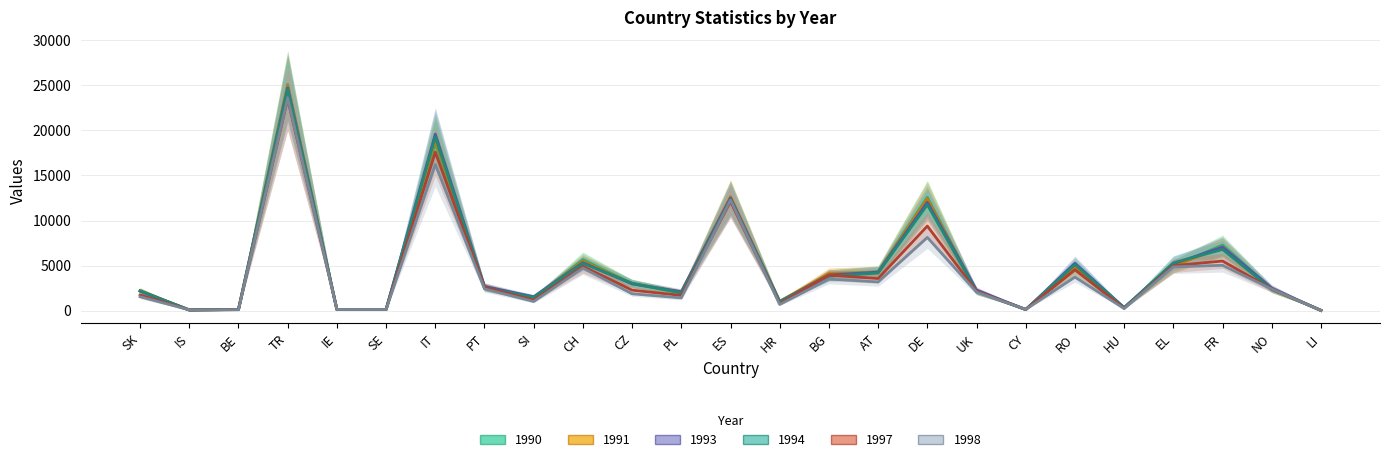

Reading right to left, what are all the values shown in this chart?

1990: 16	2414	7277	4911	304	4620	120	2096	12563	4319	3928	1045	12511	1929	2986	5645	1354	2654	18583	125	114	25098	127	49	2178
1991: 15	2341	7101	4916	302	4893	125	2110	12410	4293	4113	1014	12655	2046	2993	5480	1417	2645	18943	119	112	24969	122	64	2205
1993: 15	2489	7044	5198	329	5252	106	2287	12027	4267	3951	977	12490	2100	2963	5316	1542	2674	19583	125	128	24710	118	80	2158
1994: 25	2348	6791	5292	321	5094	111	2137	11755	4169	3813	955	12283	1974	3037	5234	1483	2517	19292	117	121	24582	109	67	2171
1997: 12	2401	5500	4983	252	4536	122	2151	9384	3557	3935	778	12108	1680	2267	4909	1166	2566	17594	120	126	23495	104	74	1729
1998: 11	2388	5027	4849	220	3715	125	2052	8125	3182	3499	673	12277	1406	1864	4723	1006	2405	16228	119	122	23608	89	76	1531